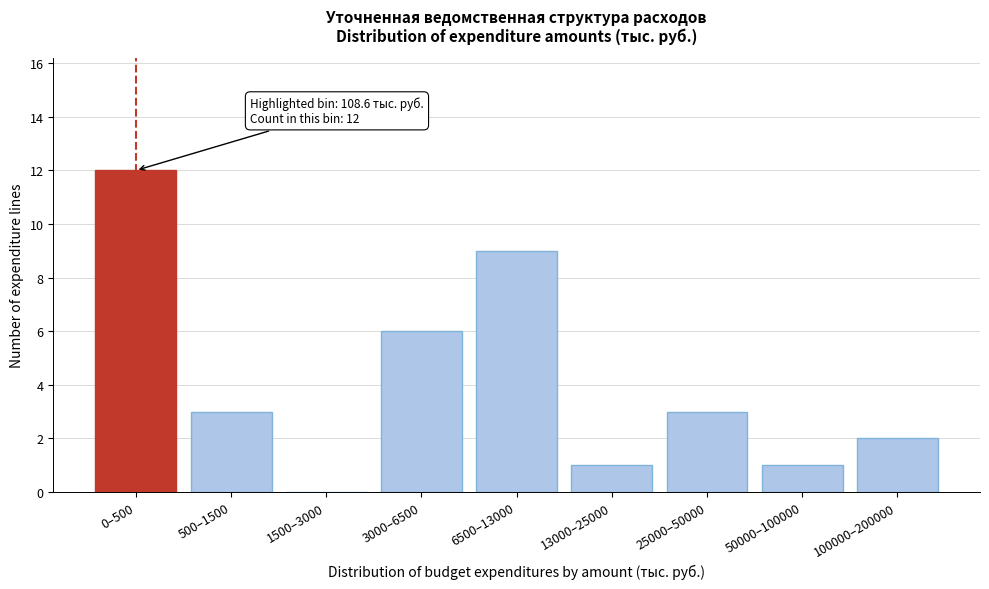

Reading right to left, list all the values displayed in this chart.

100000–200000=2	50000–100000=1	25000–50000=3	13000–25000=1	6500–13000=9	3000–6500=6	1500–3000=0	500–1500=3	0–500=12